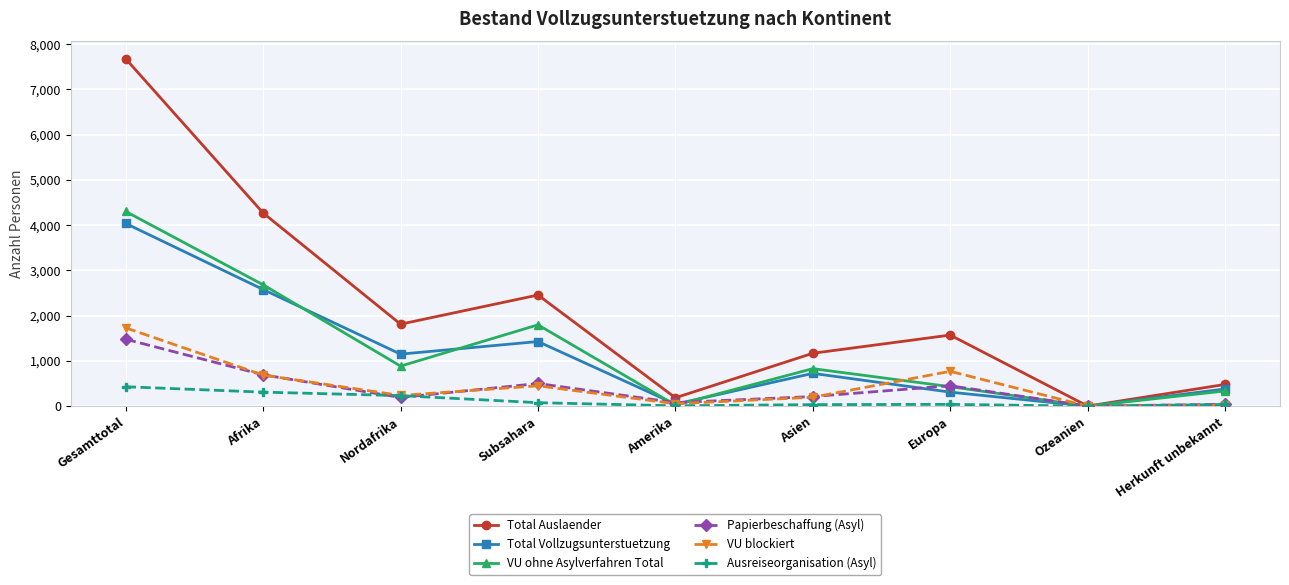

Which category has the highest value in the VU blockiert series?

Gesamttotal